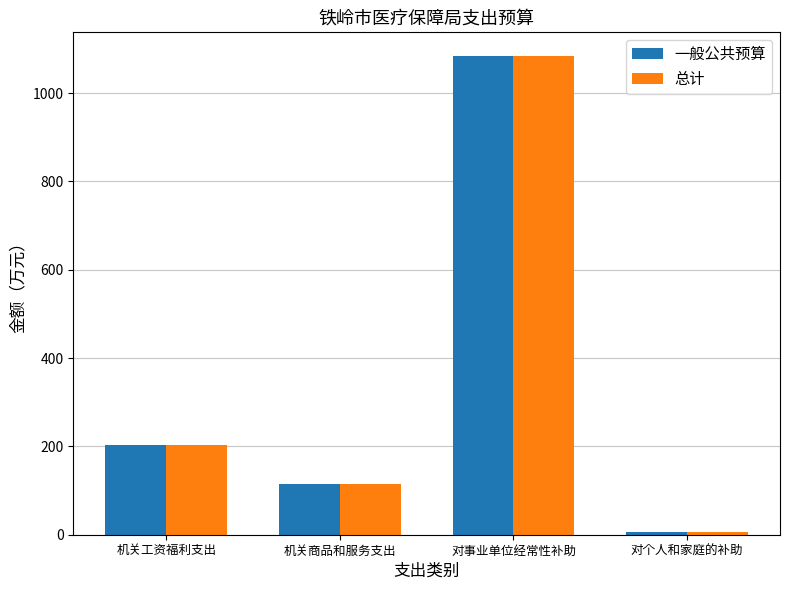

What is the highest value of the 一般公共预算 series?

1083.4